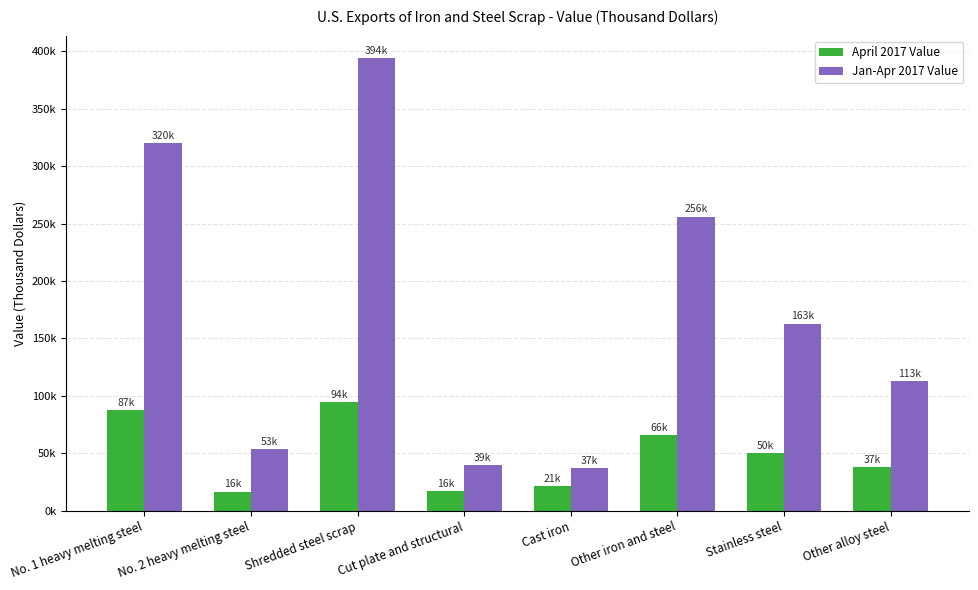

List the series in order of their peak value, highest first.

Jan-Apr 2017 Value, April 2017 Value